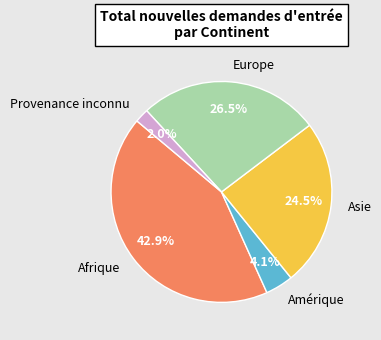

What is the largest slice in the pie chart?

Afrique